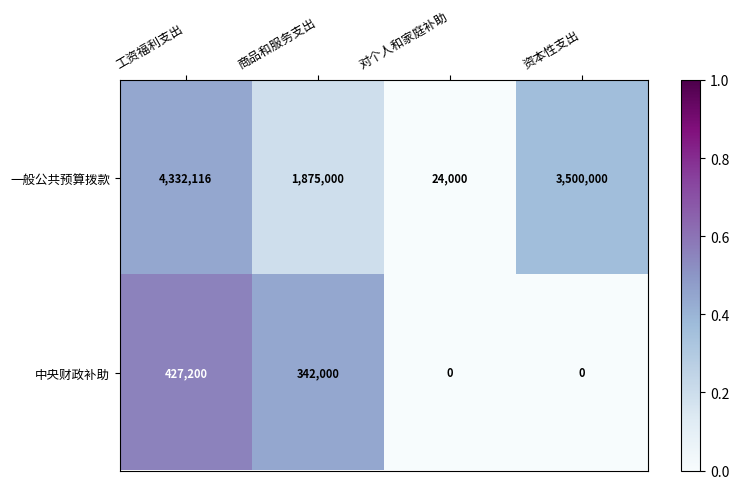

Reading left to right, extract all data points from this chart.

一般公共预算拨款: 工资福利支出=4332116	商品和服务支出=1875000	对个人和家庭补助=24000	资本性支出=3500000
中央财政补助: 工资福利支出=427200	商品和服务支出=342000	对个人和家庭补助=0	资本性支出=0